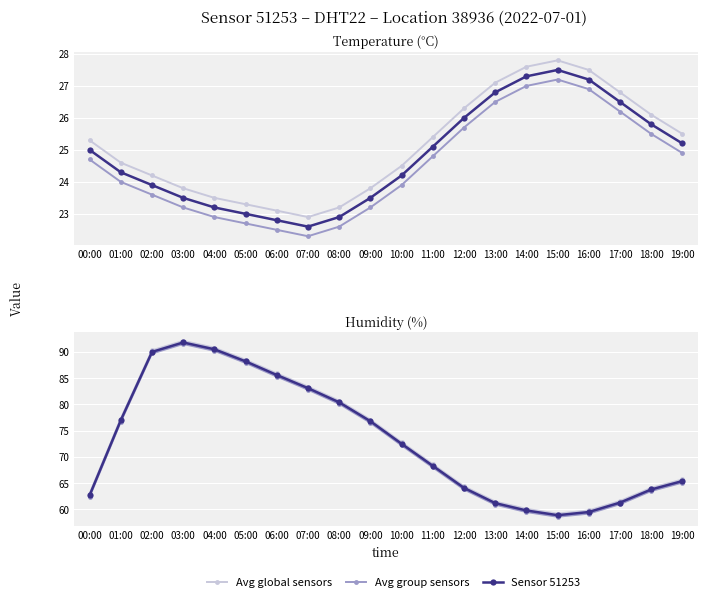

True or false: Sensor 51253 and Avg global sensors cross at least once.

False